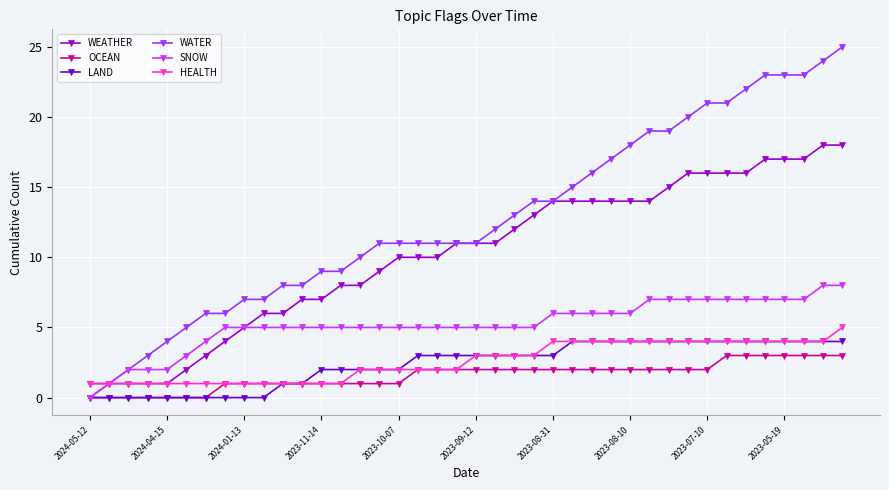

What is the greatest value displayed?

25